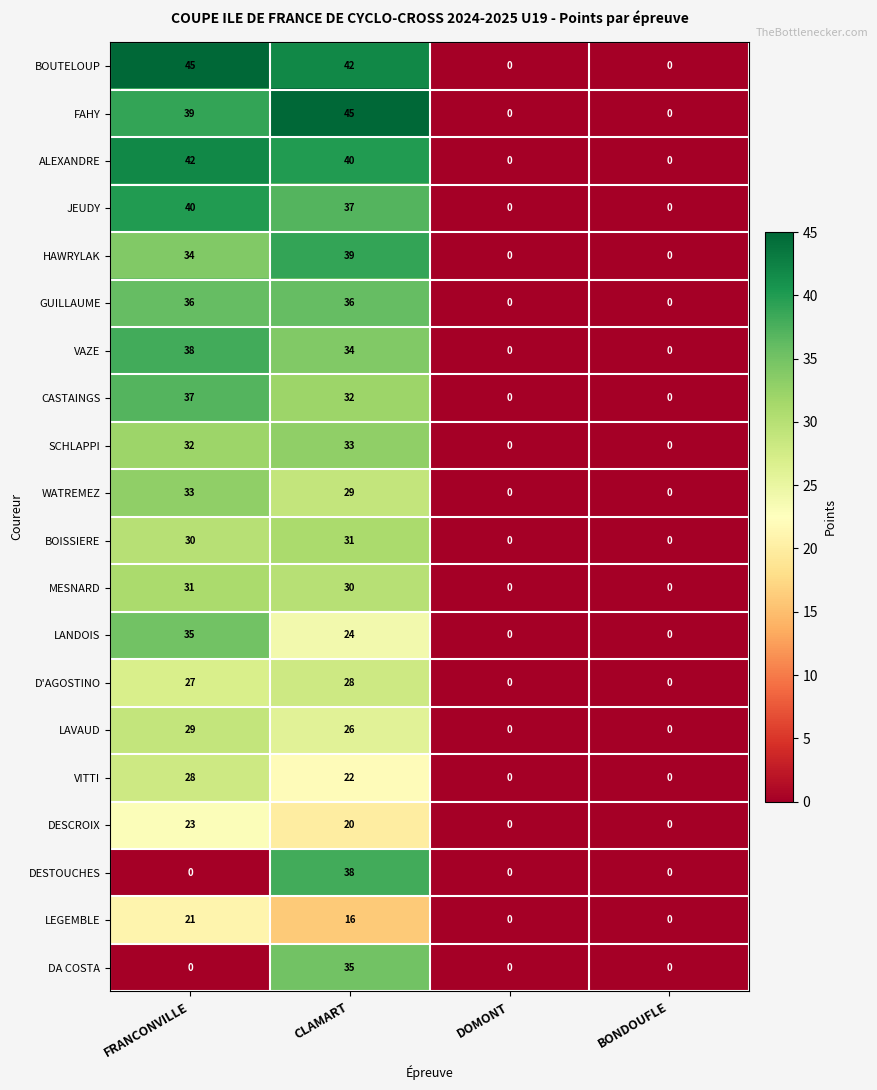

What is the average value of the DESCROIX series?

11